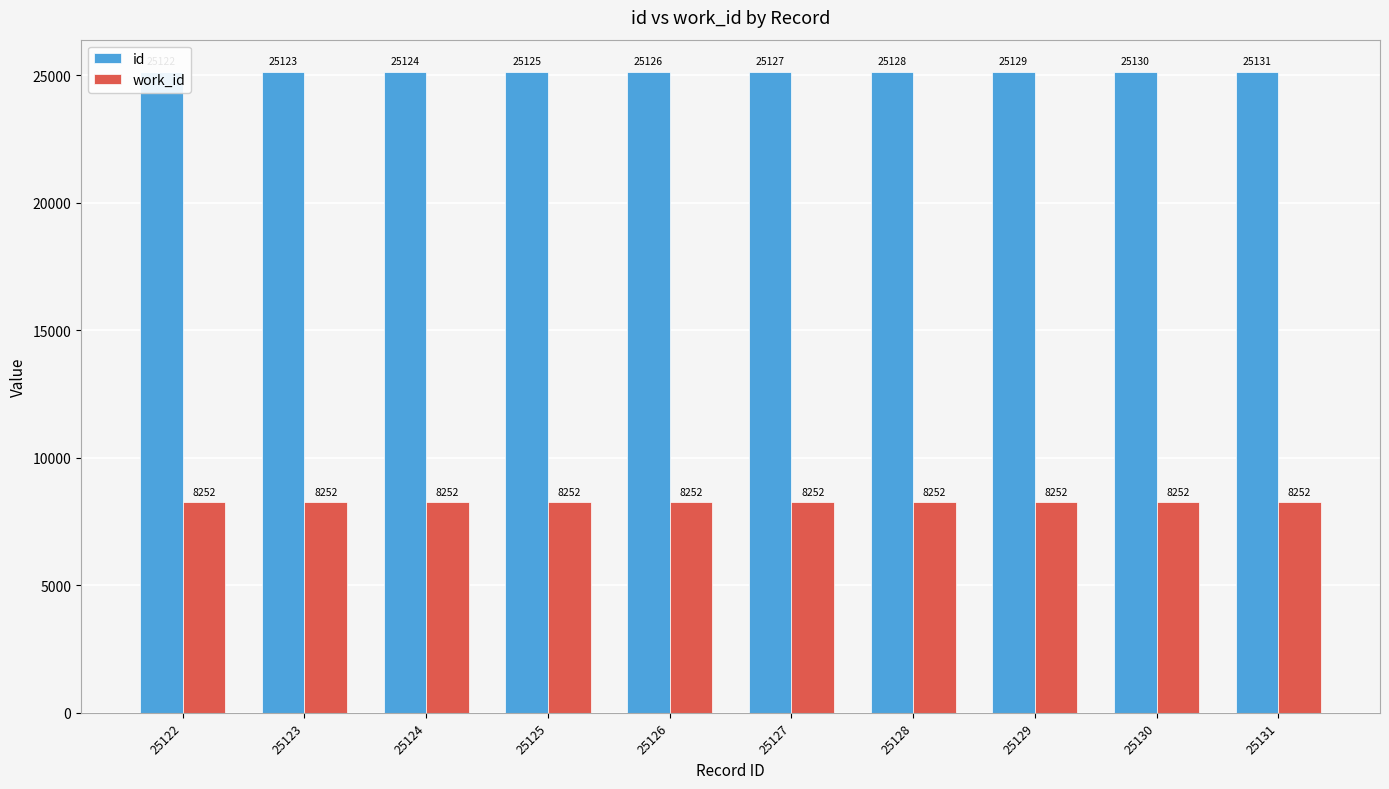

Between 25123 and 25125, which is larger?

25125